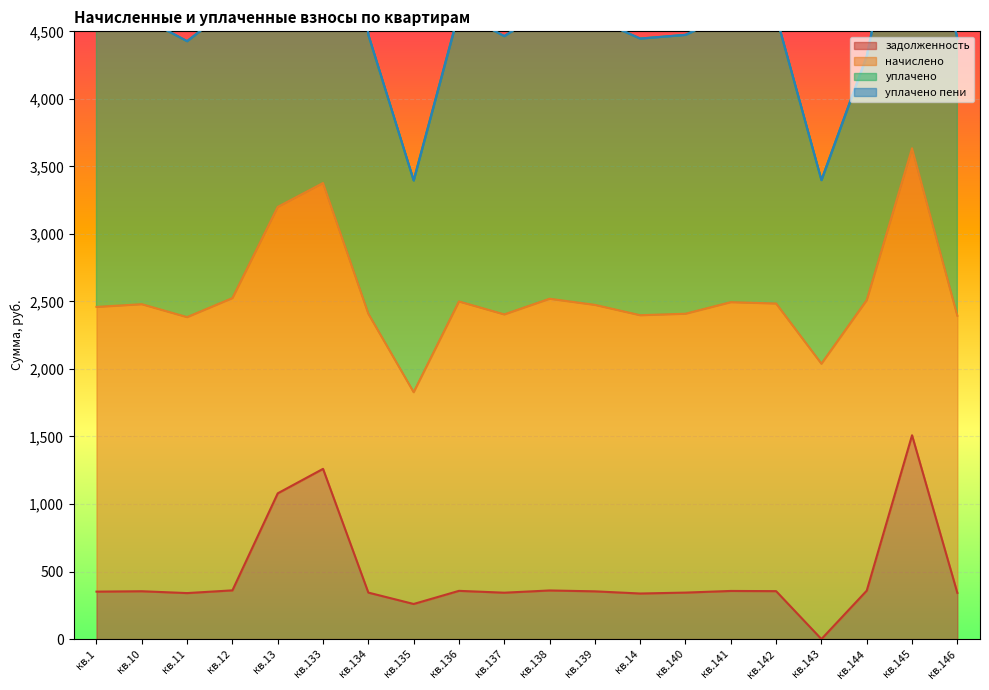

The value of начислено at кв.13 is 2121.1. True or false?

True